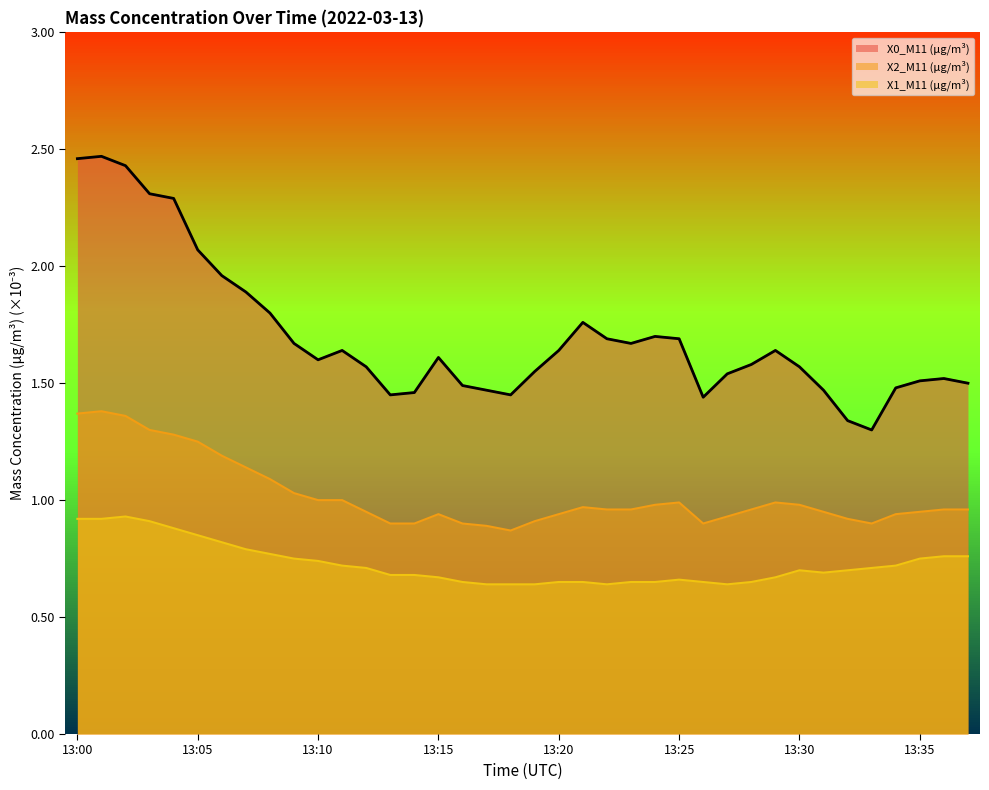

Is it true that X2_M11 (μg/m³) equals 0.0 at 13:32?

False